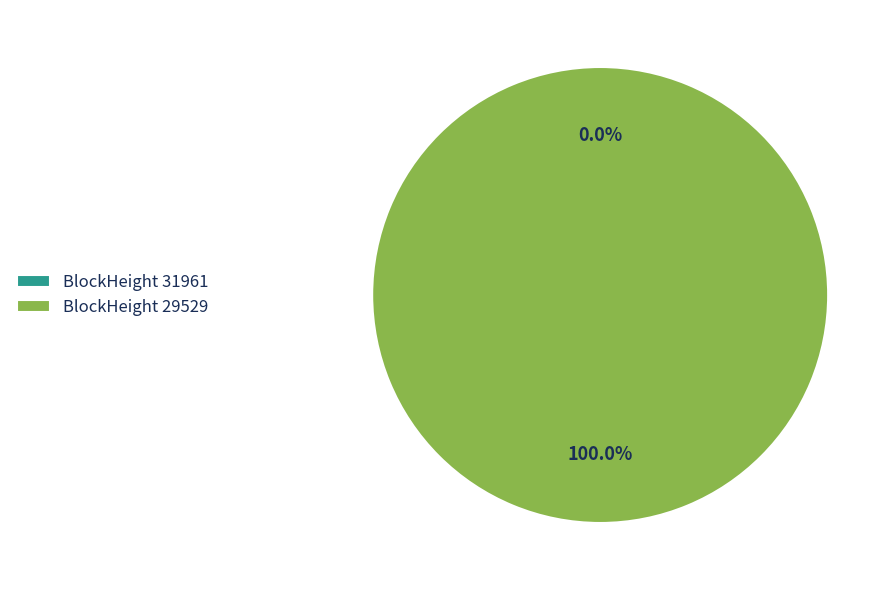

Which slice is the smallest?

31961